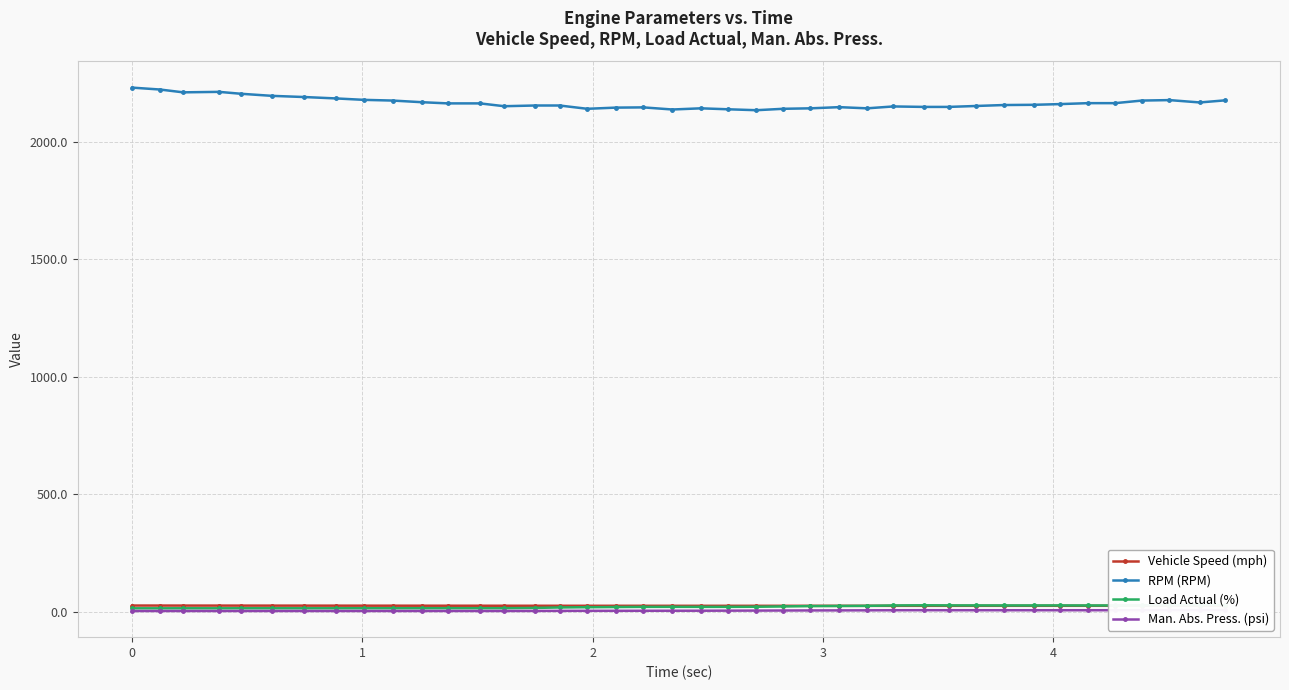

True or false: RPM (RPM) and Vehicle Speed (mph) cross at least once.

False